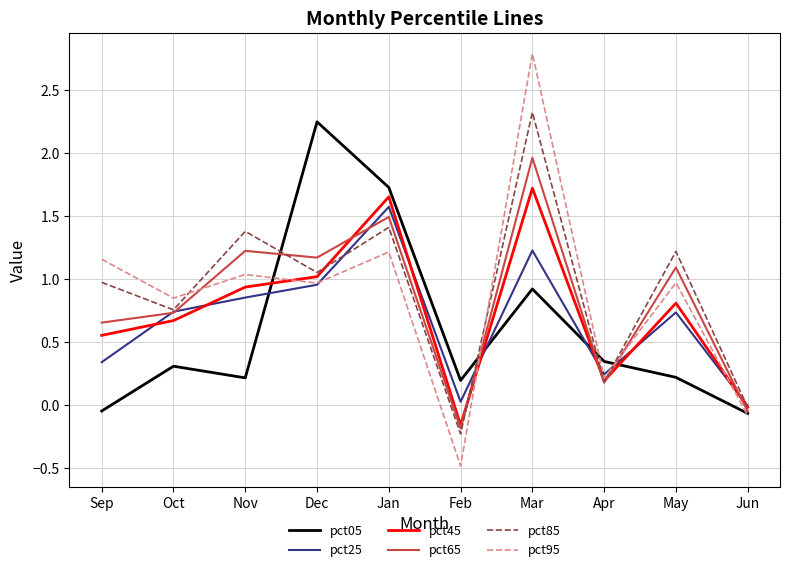

The value of pct05 at Nov is 0.1. True or false?

False